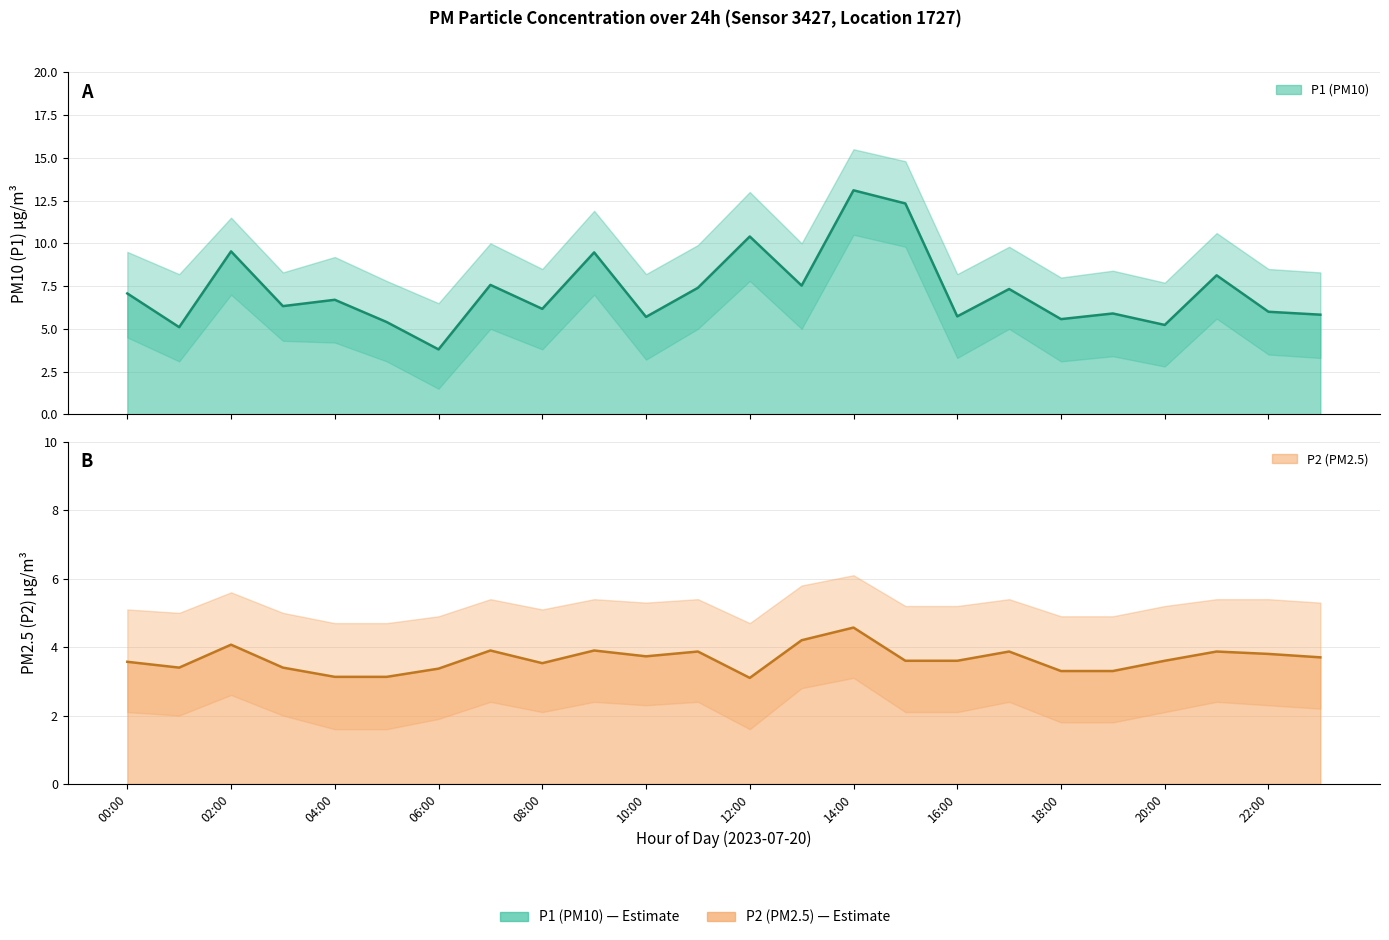

Which series has the largest range (max minus min)?

P1